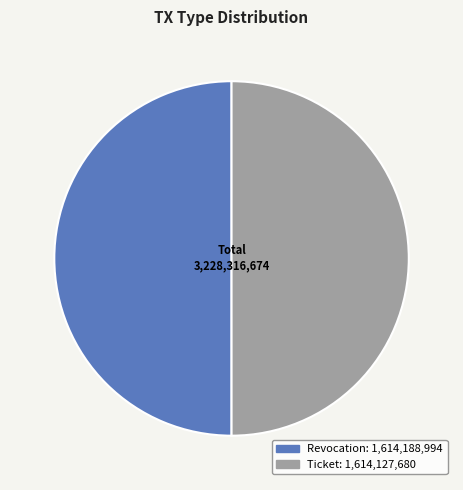

The Ticket slice represents 50% of the pie. True or false?

True